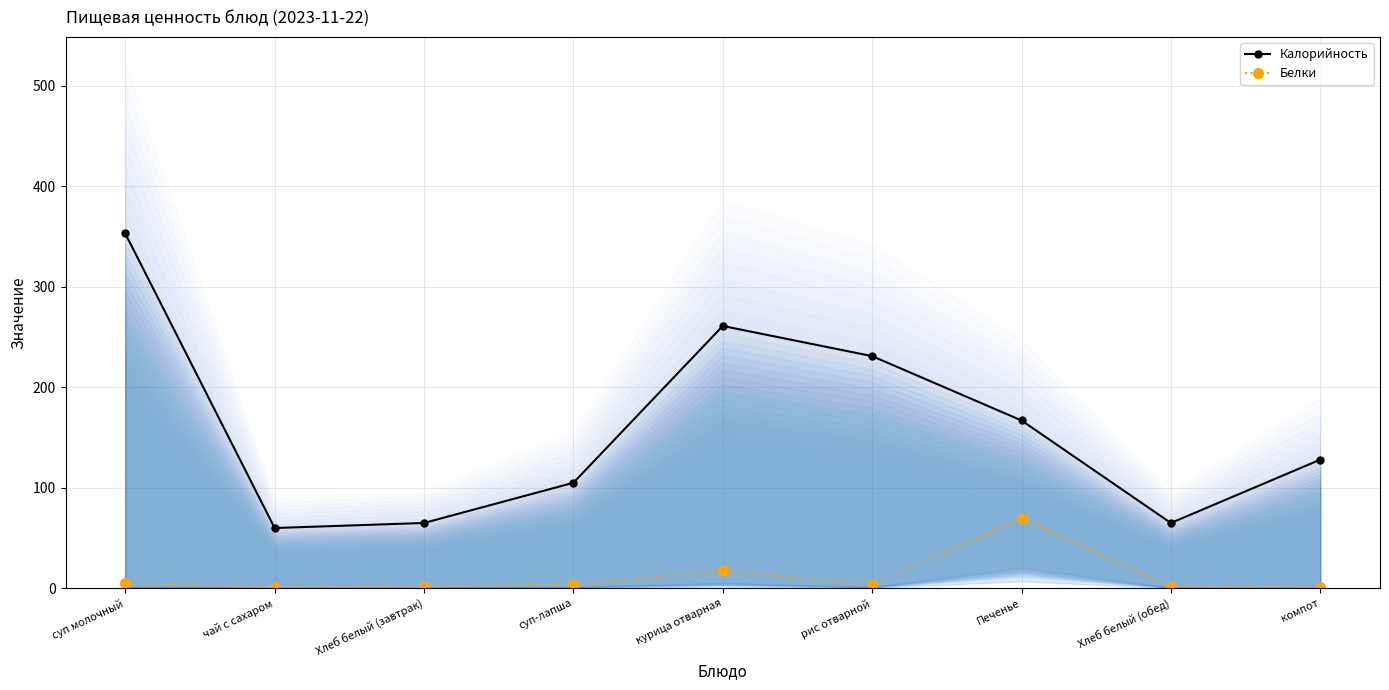

What is the total value across all series at суп-лапша?

109